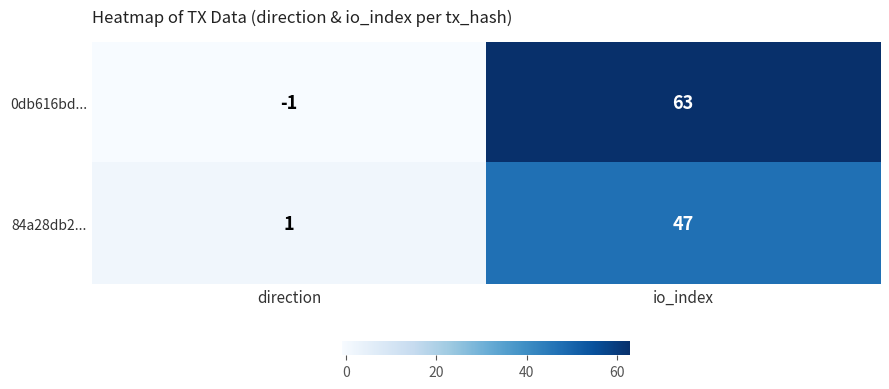

What is the difference between the 0db616bd... values at io_index and direction?

64